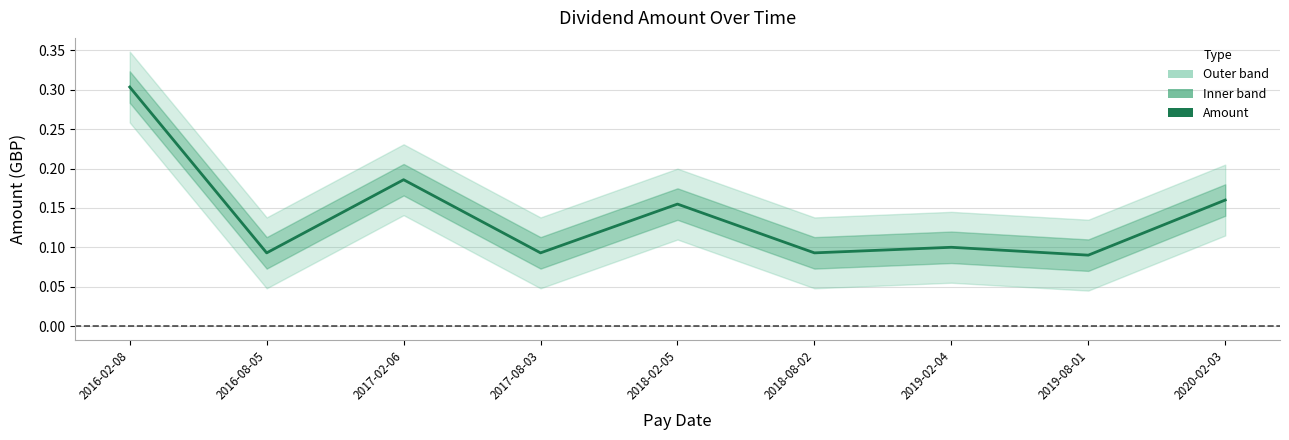

Is it true that the value at 2018-02-05 is 0.2?

False